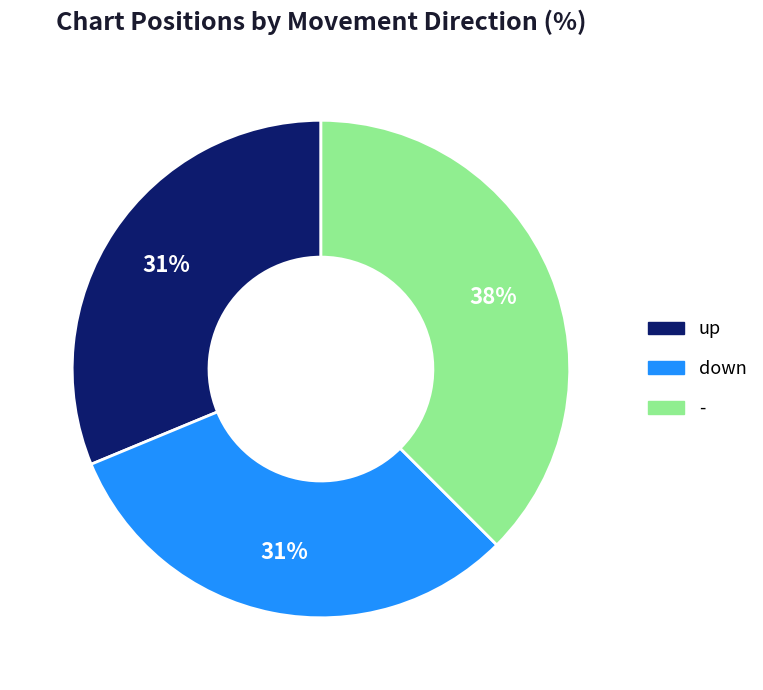

Does down represent more than half of the total?

No